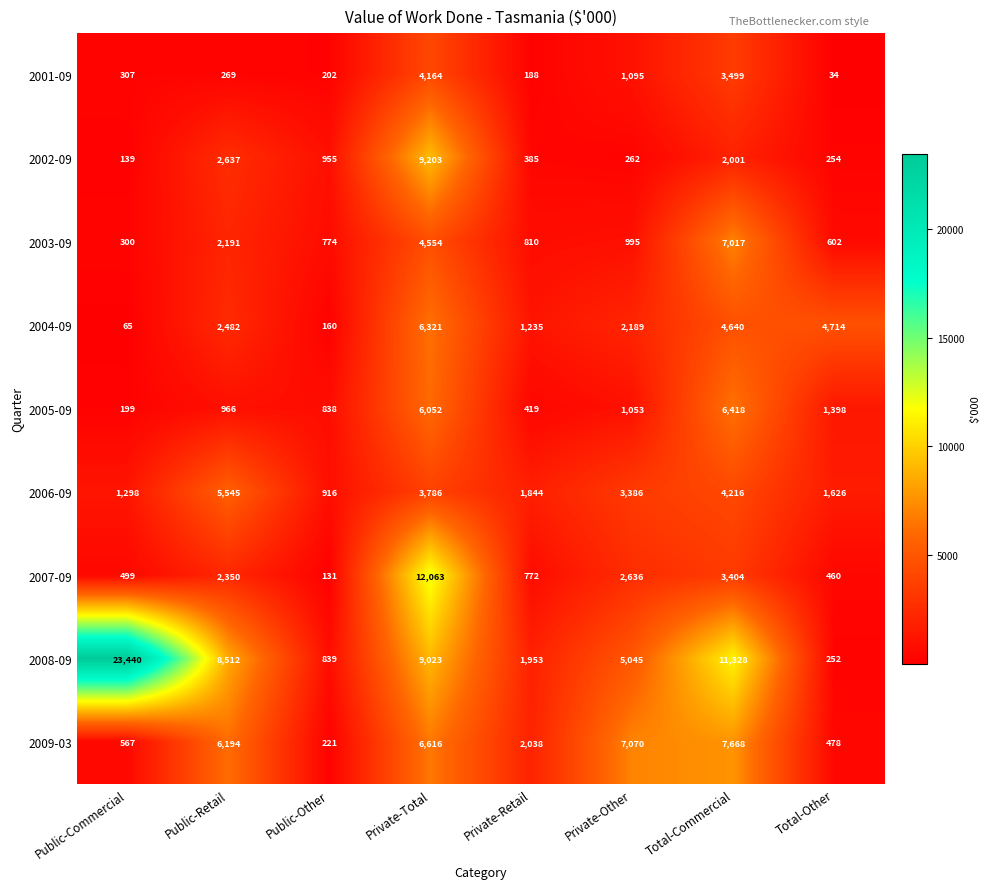

At which category is the sum across all series the highest?

Private-Total